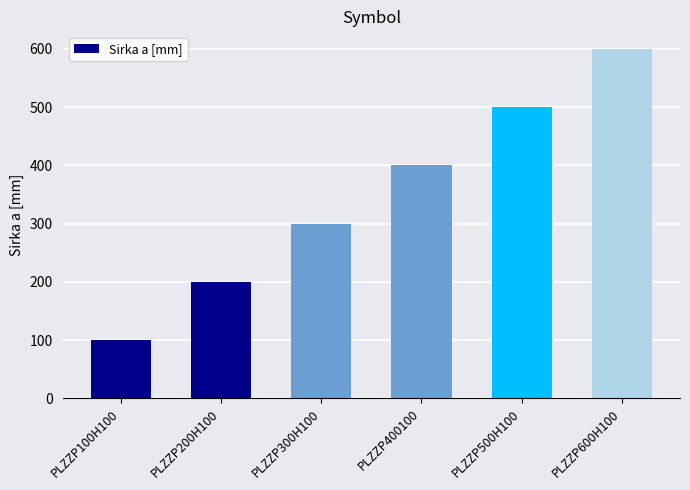

Which has a higher value, PLZZP400100 or PLZZP200H100?

PLZZP400100